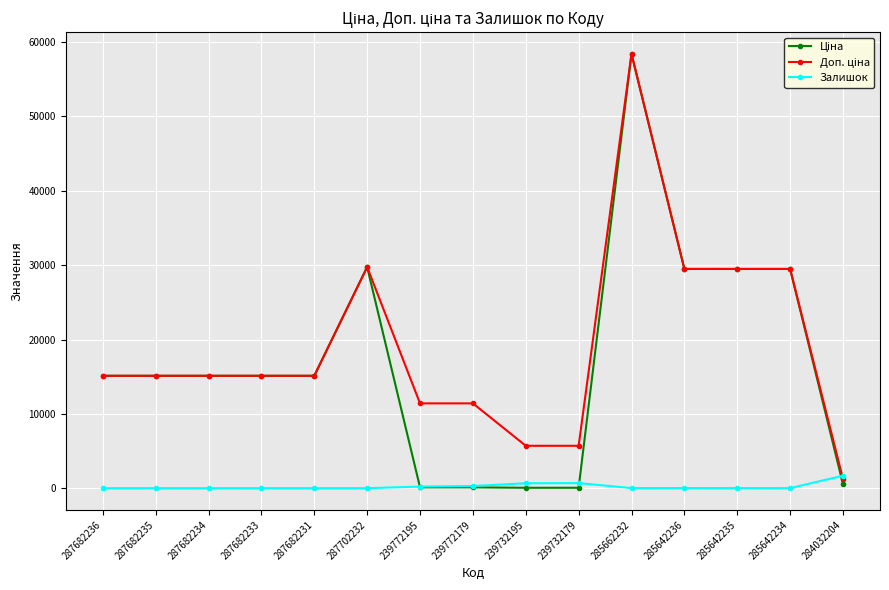

What is the maximum value shown in the chart?

58426.5